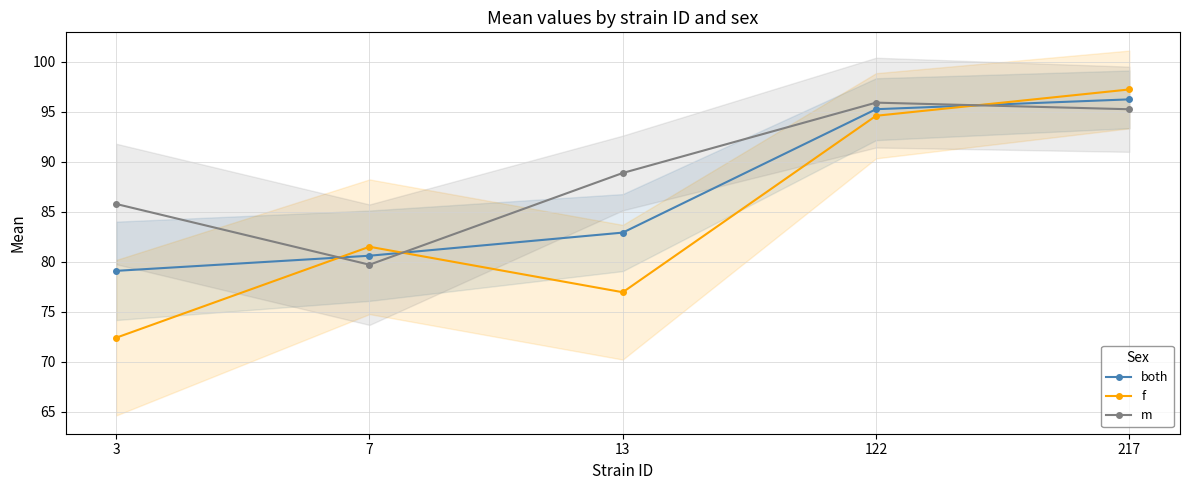

How many categories are shown in the chart?

5